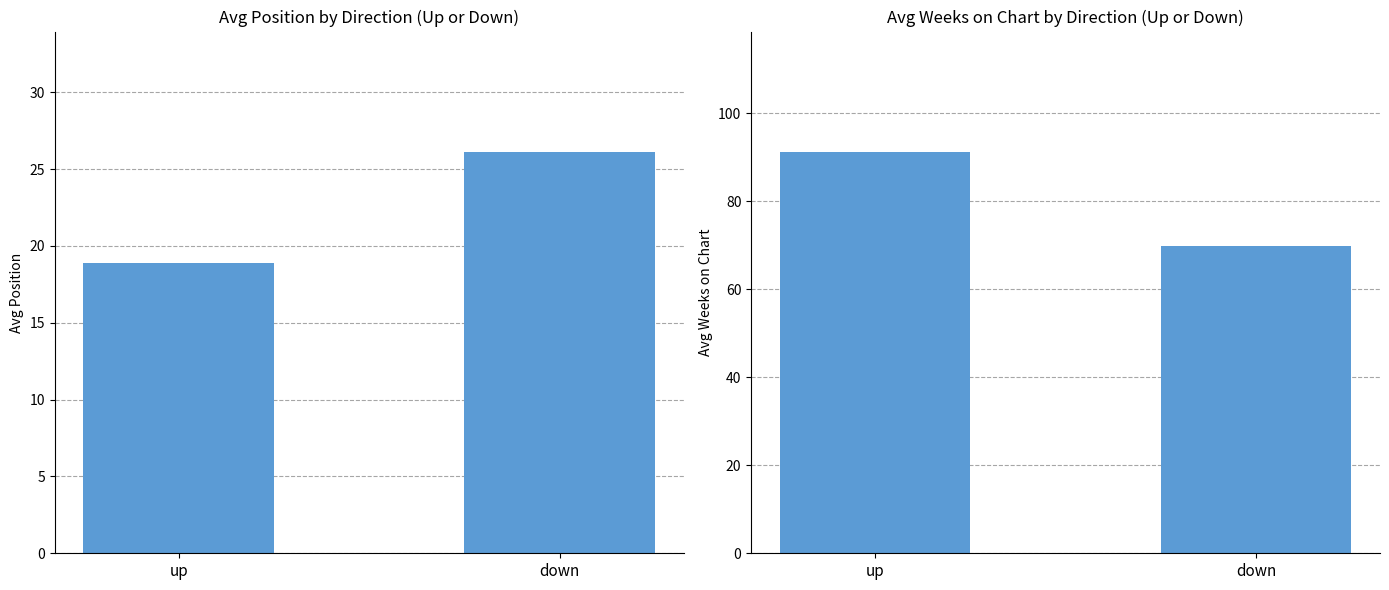

Reading left to right, extract all data points from this chart.

Avg Position: up=18.9	down=26.1
Avg Weeks on Chart: up=91.2	down=69.8